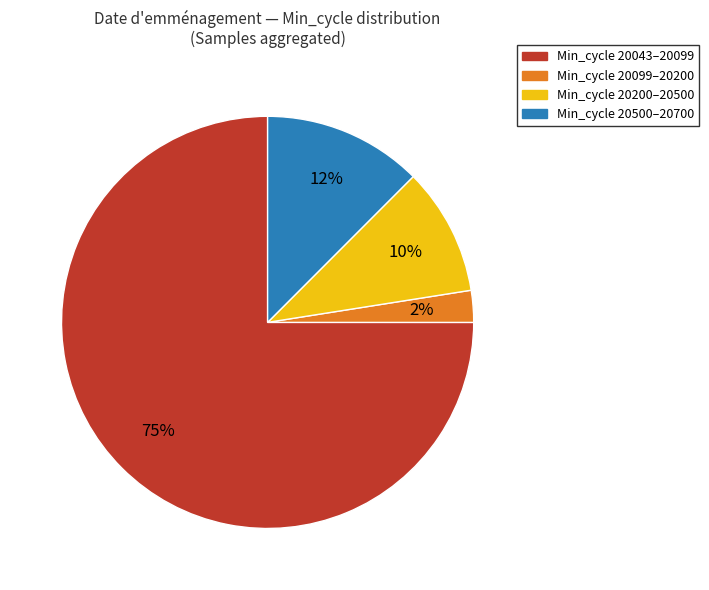

Is there any slice that represents more than half of the pie?

Yes